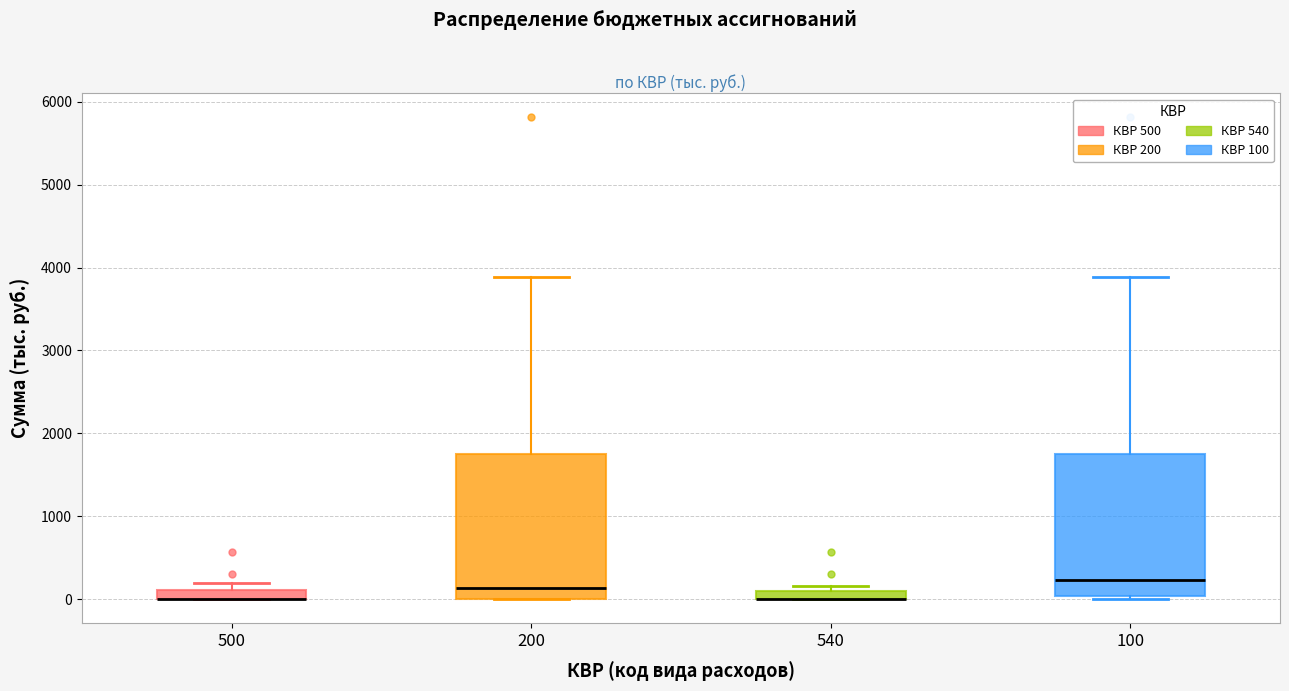

Where is the lower edge of the box at x = 500 on the y-axis? The values are not printed on the chart, so give them approximately, as read against the axis.

0